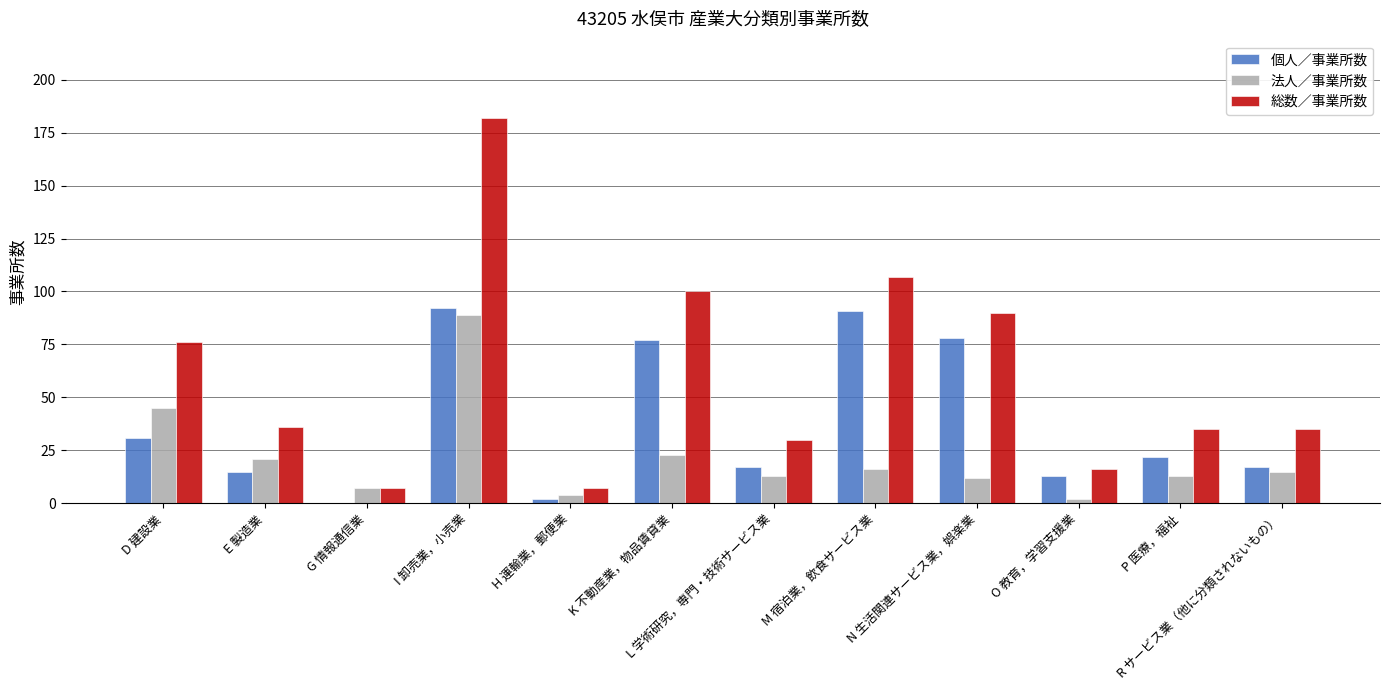

Which category has the highest value across all series?

I 卸売業，小売業